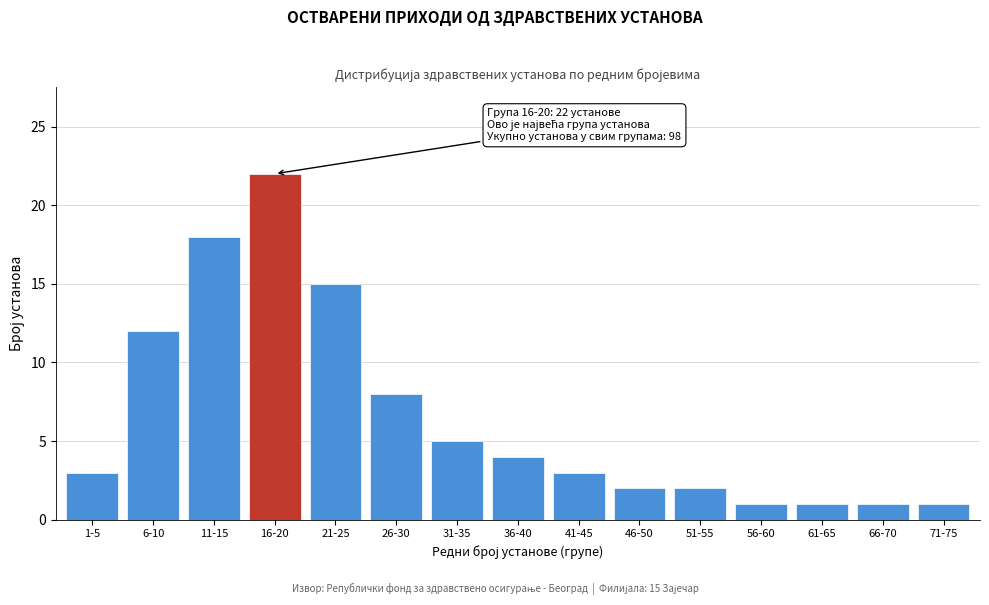

Reading left to right, extract all data points from this chart.

1-5=3	6-10=12	11-15=18	16-20=22	21-25=15	26-30=8	31-35=5	36-40=4	41-45=3	46-50=2	51-55=2	56-60=1	61-65=1	66-70=1	71-75=1